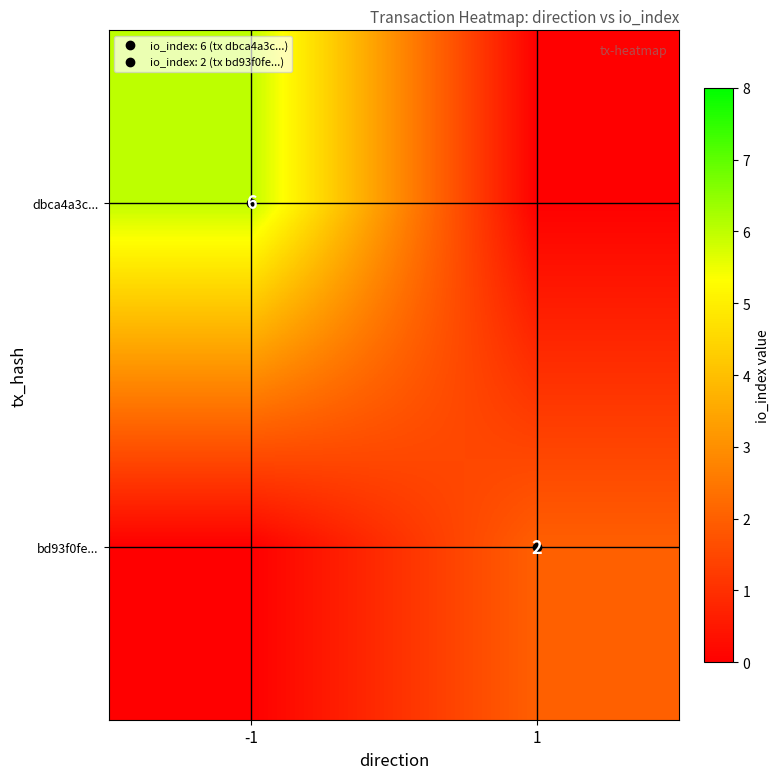

What is the difference between the bd93f0fe... values at 1 and -1?

2